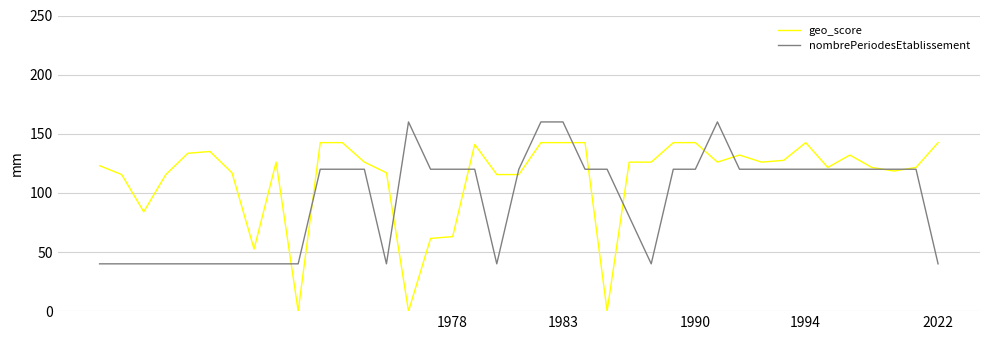

Which series has the largest total across all categories?

geo_score